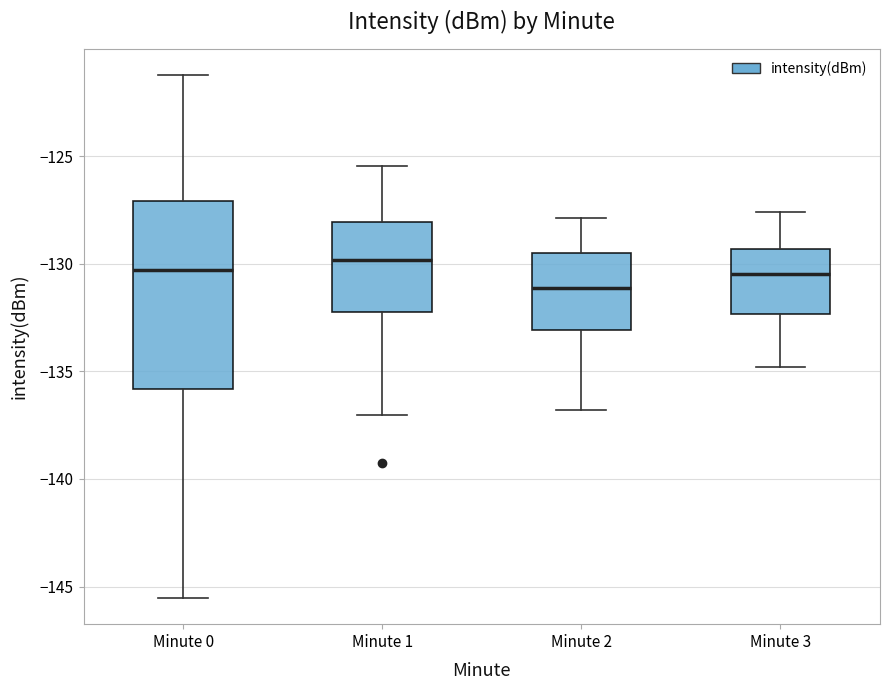

Where does the upper whisker of the box for Minute 0 end on the y-axis? The values are not printed on the chart, so give them approximately, as read against the axis.

-121.0